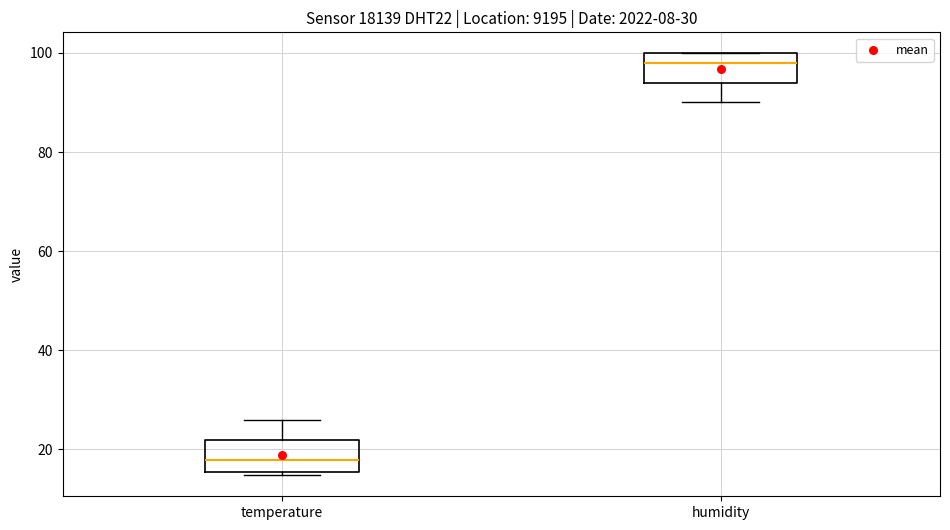

Reading left to right, transcribe this box plot: for each box, give where its median line is, the range the box spans, and where its two whiskers end, as read against the y-axis. The values are not printed on the chart, so give them approximately, as read against the axis.

temperature: median 18, box 16 to 22, whiskers 14 to 26
humidity: median 98, box 94 to 100, whiskers 90 to 100